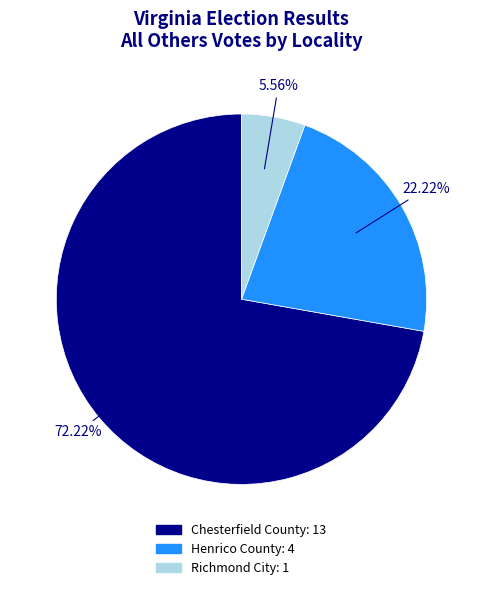

What is the majority slice?

Chesterfield County